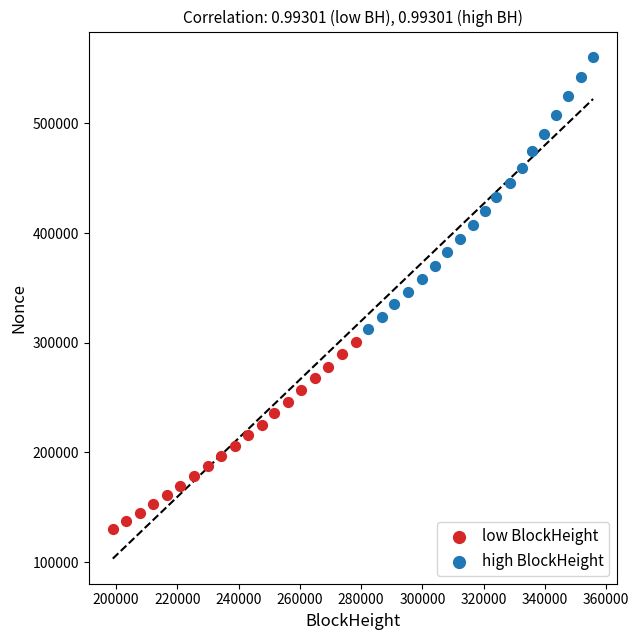

Which series reaches the maximum Y coordinate?

high BlockHeight